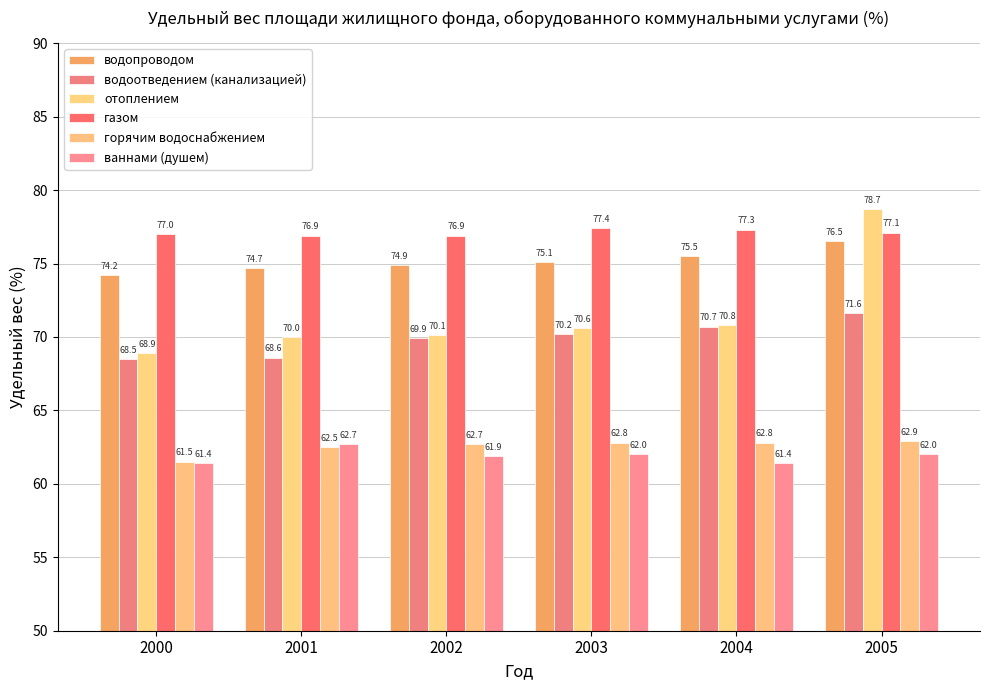

What is the value of the ваннами (душем) bar at the 5th from the left?

61.4